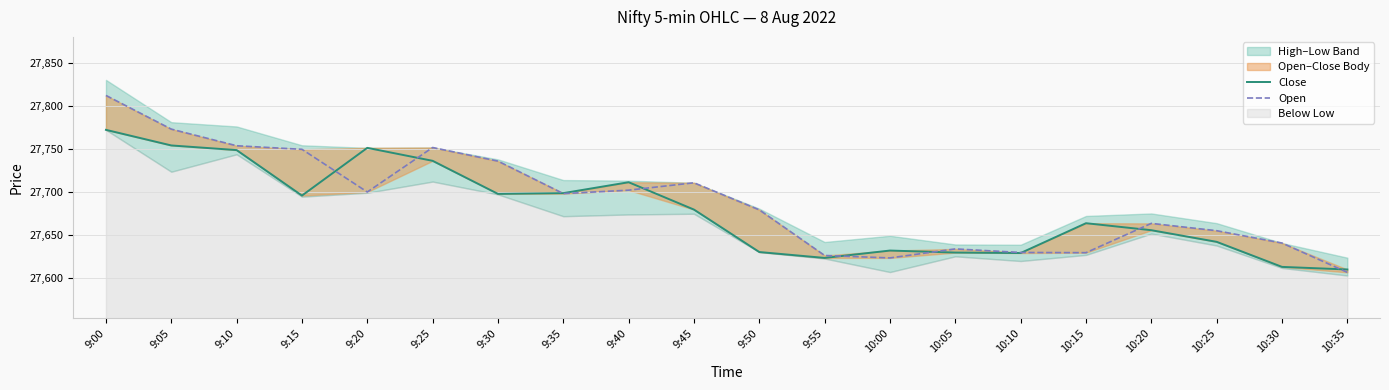

True or false: Open and Close cross at least once.

True